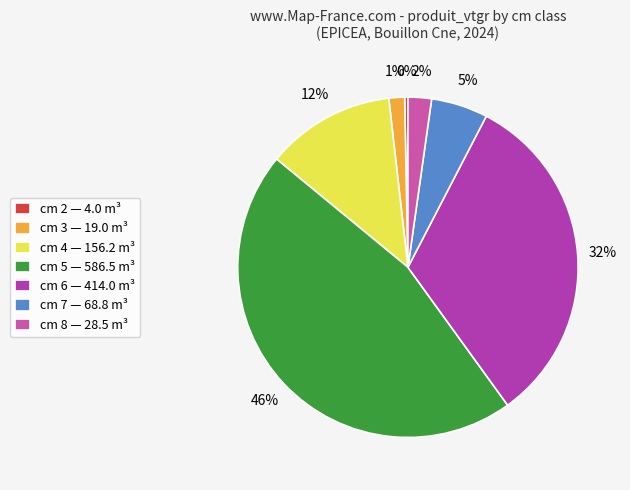

Is there a majority slice in this chart?

No